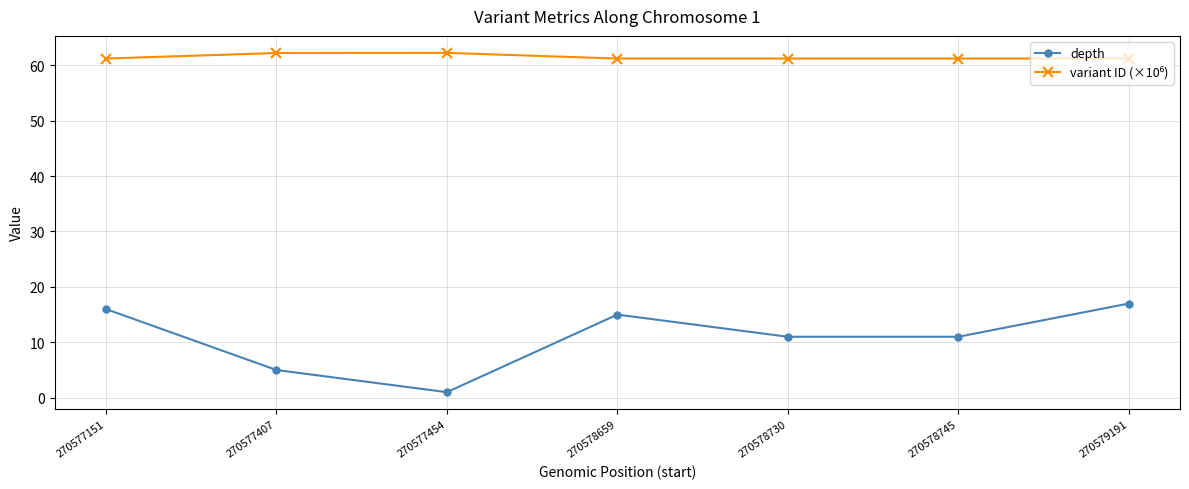

Which series has the largest range (max minus min)?

depth